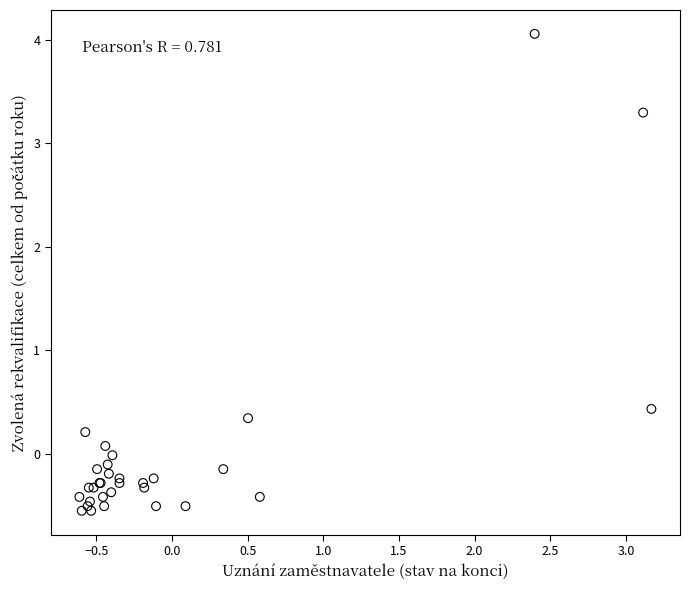

What Y value in the scatter plot is closest to 1?

0.4